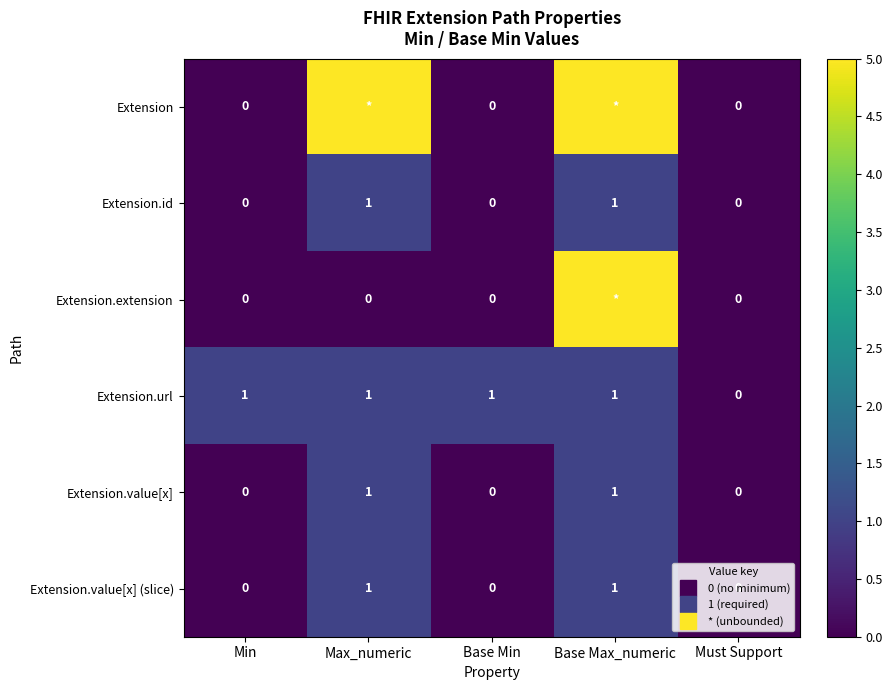

What is the total value across all series at Base Max_numeric?

14